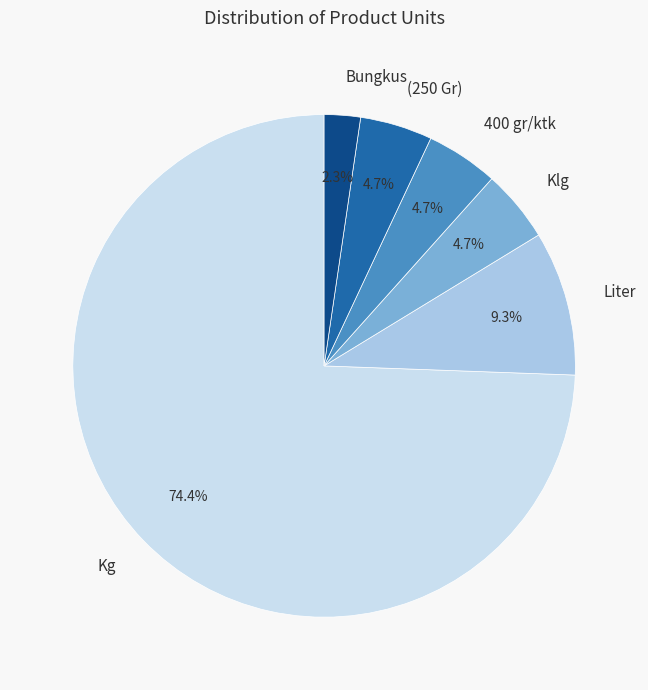

Is it true that Liter is 9% of the pie?

True